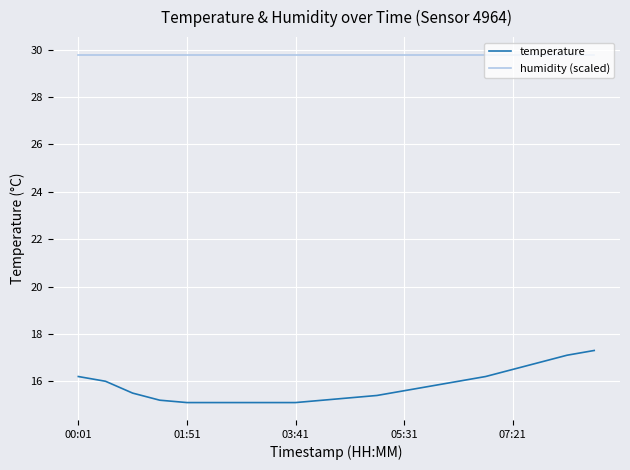

What are all the series names shown in the legend?

temperature, humidity (scaled)